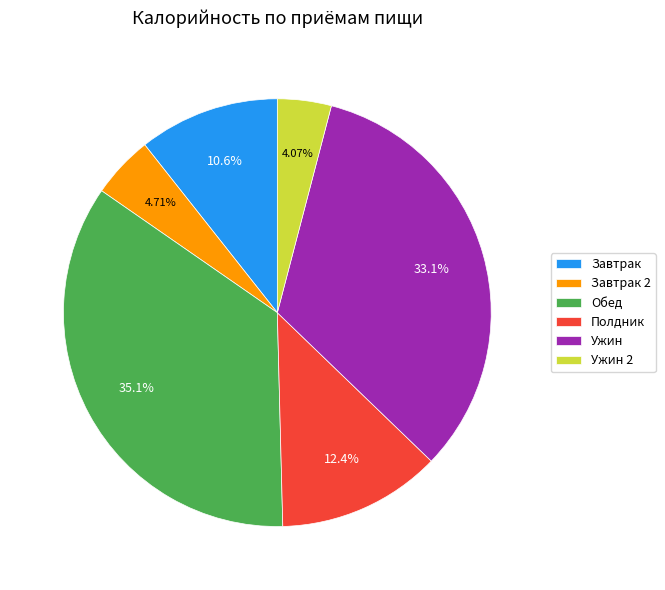

Rank the categories by value from highest to lowest.

Обед, Ужин, Полдник, Завтрак, Завтрак 2, Ужин 2